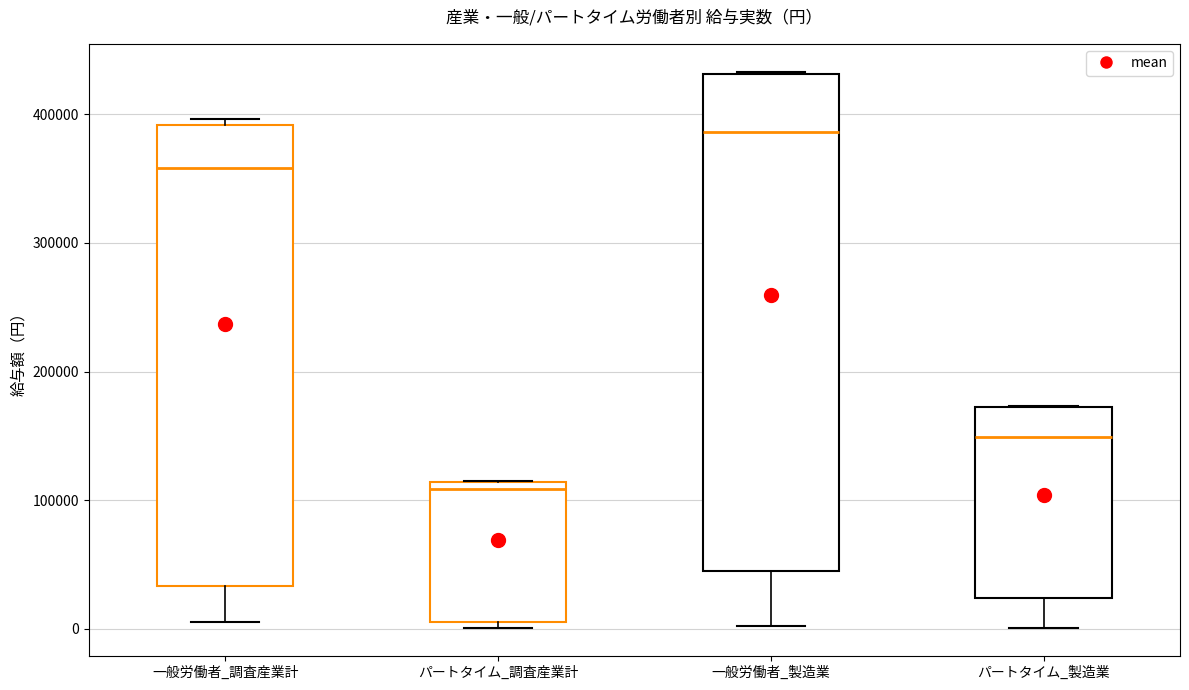

Where is the lower edge of the box for 一般労働者_製造業 on the y-axis? The values are not printed on the chart, so give them approximately, as read against the axis.

50000